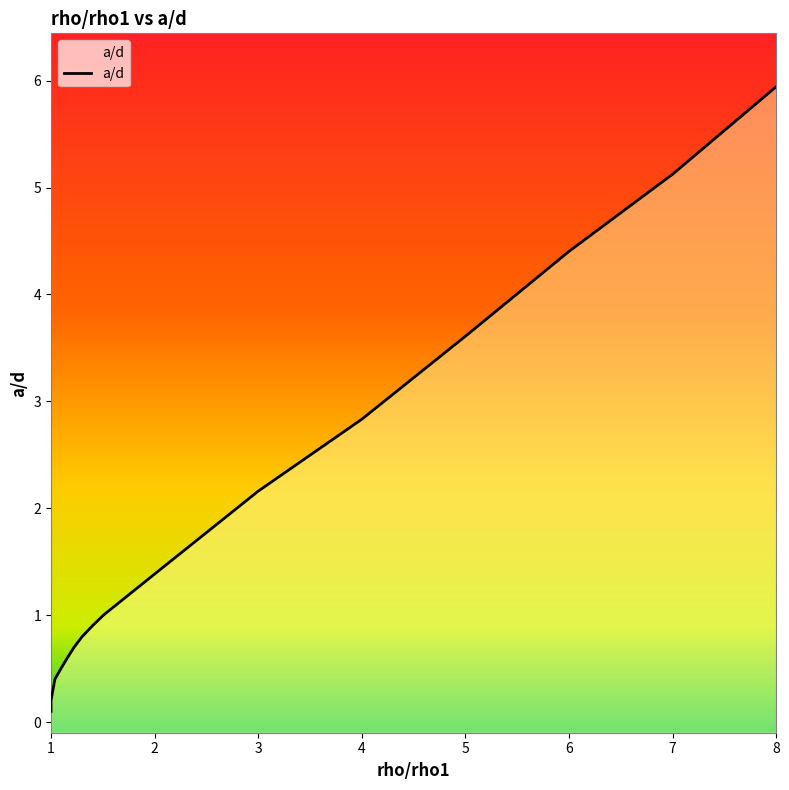

Reading left to right, list all the values displayed in this chart.

0.1	0.2	0.3	0.4	0.5	0.6	0.7	0.8	0.9	1.0	1.4	2.2	2.8	3.6	4.4	5.1	5.9